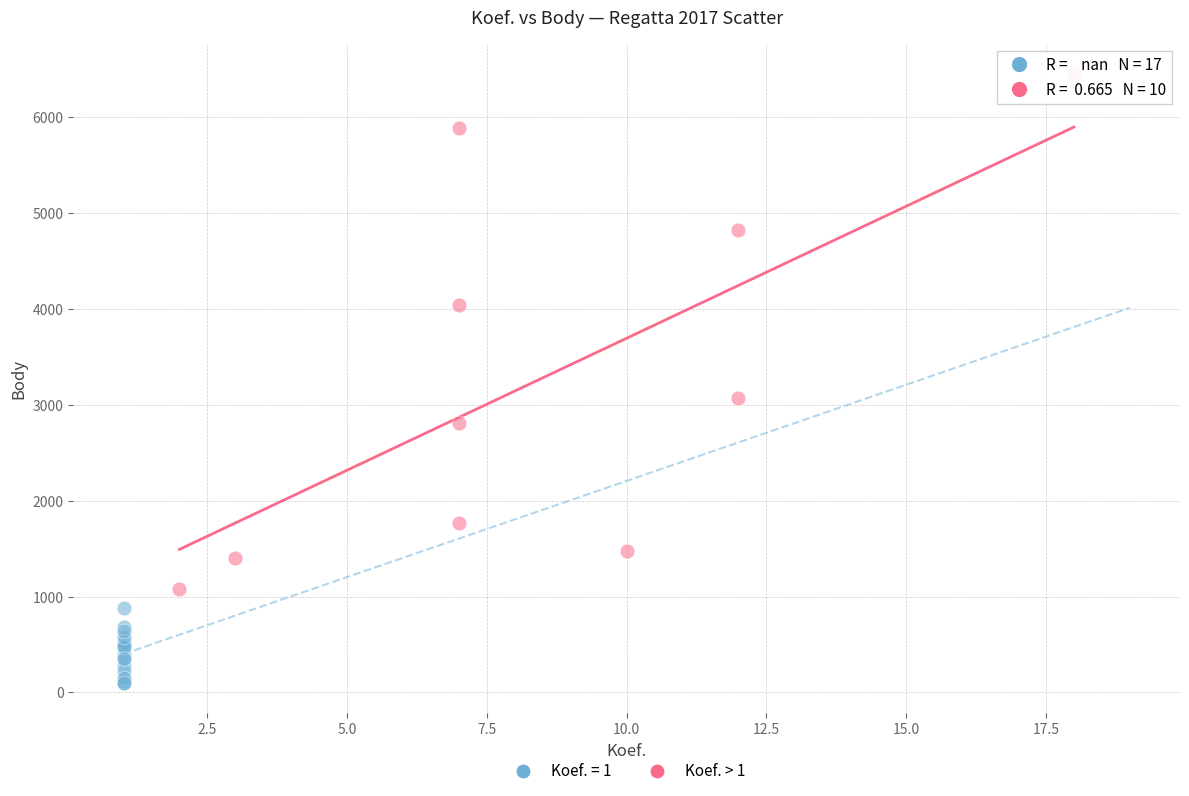

Which series has the largest Y range (max minus min)?

Koef. > 1